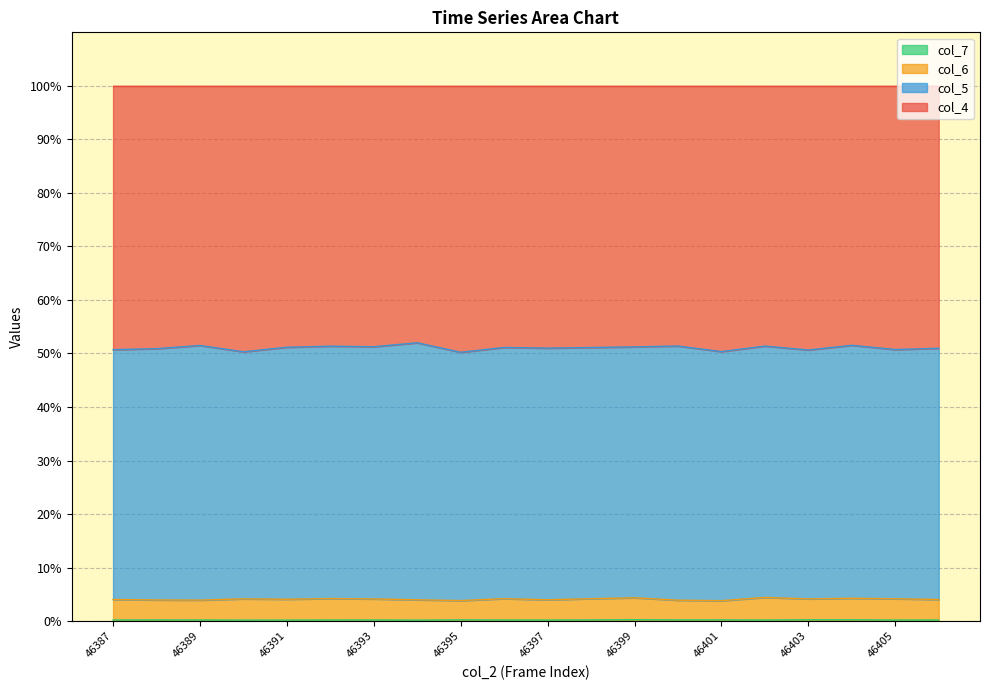

At how many categories does at least one series exceed 40?

20